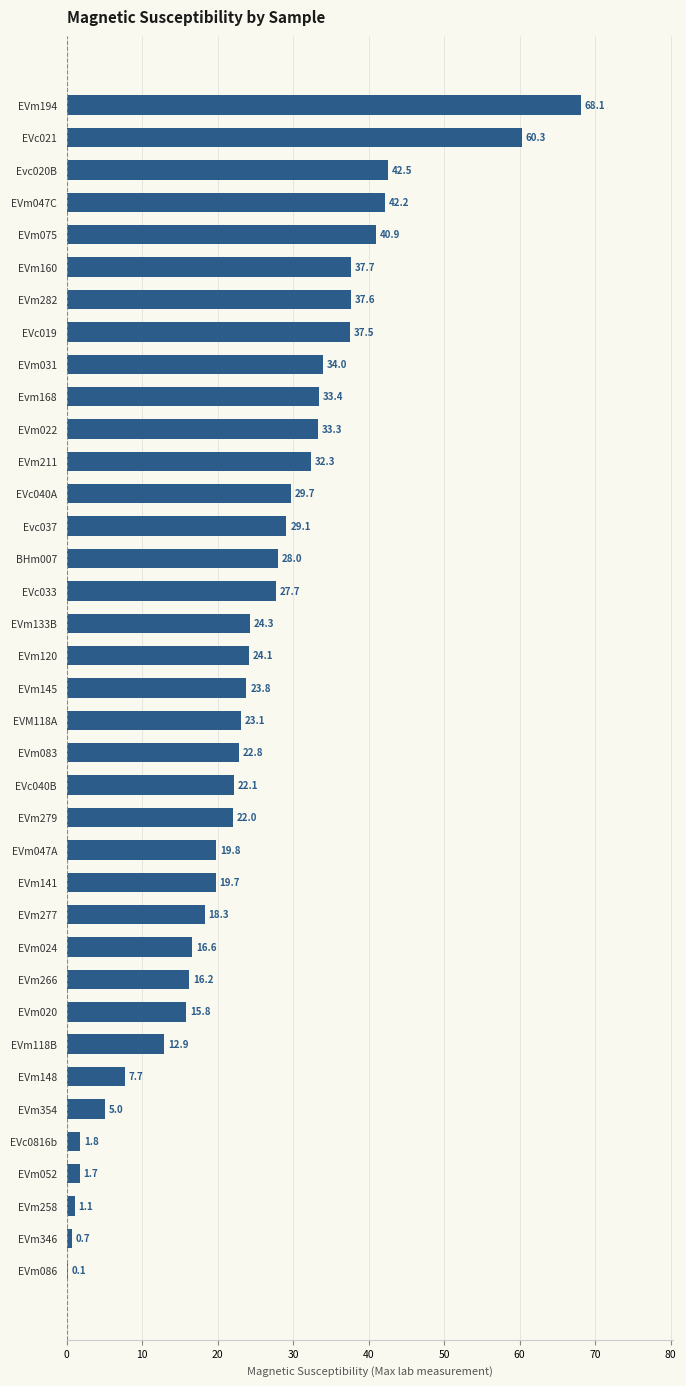

Are the bars horizontal?

Yes